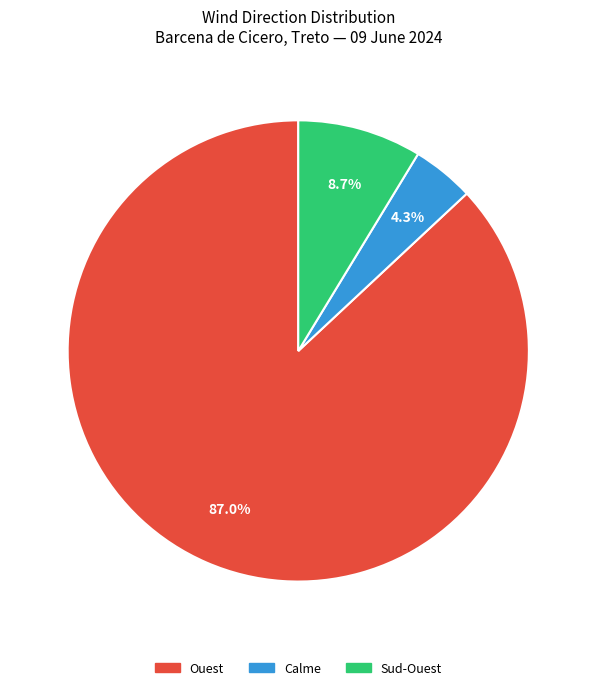

To the nearest percent, what is the average slice percentage?

33%